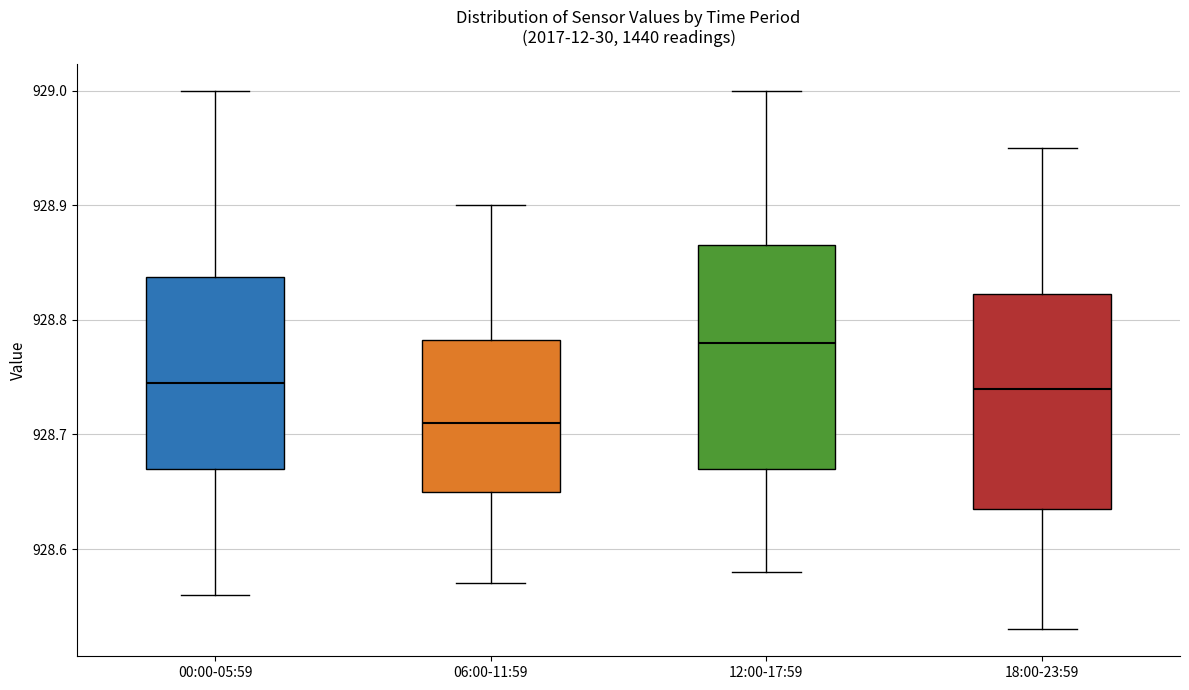

Which box's median line is the highest?

12:00-17:59